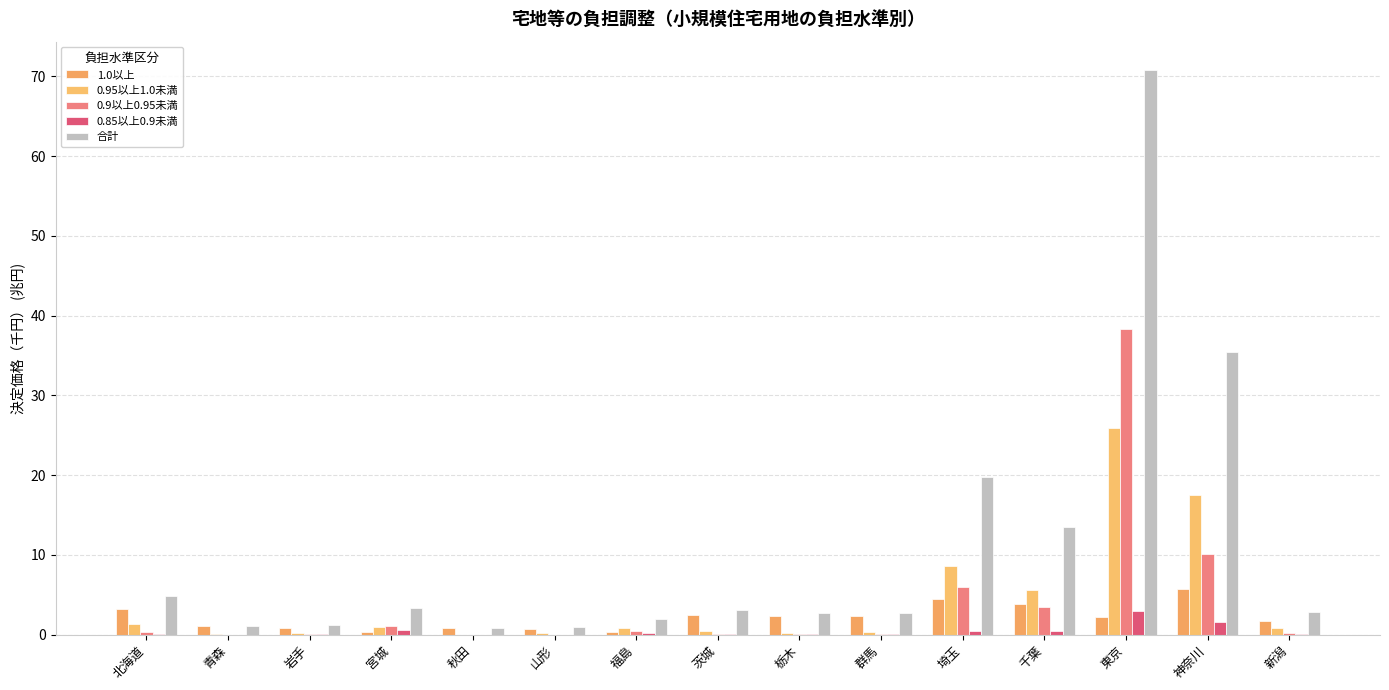

What is the value of the 1.0以上 bar at the 10th from the left?

2.4